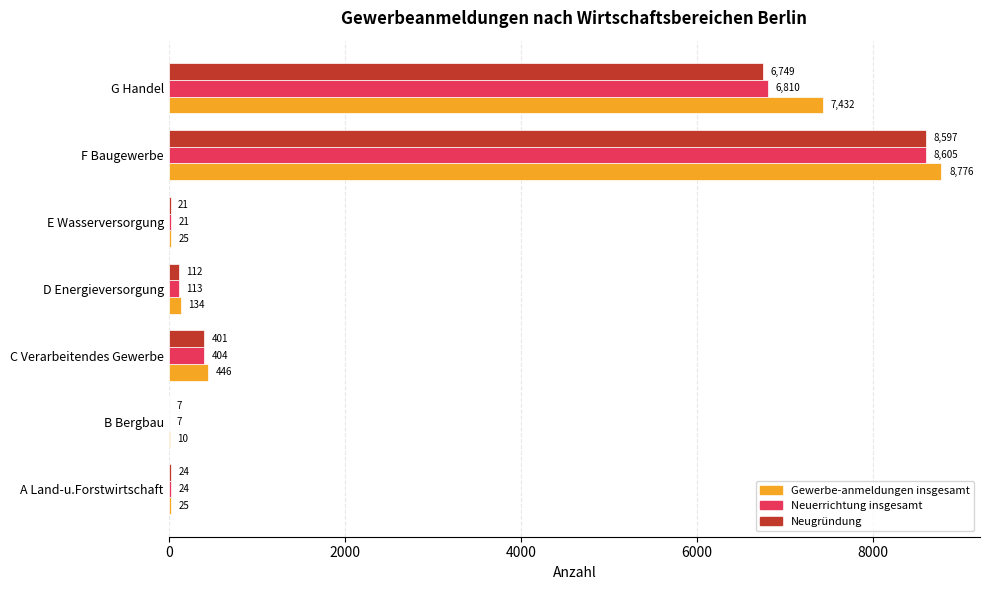

Between E Wasserversorgung and G Handel, which series saw the biggest shift?

Gewerbe-anmeldungen insgesamt